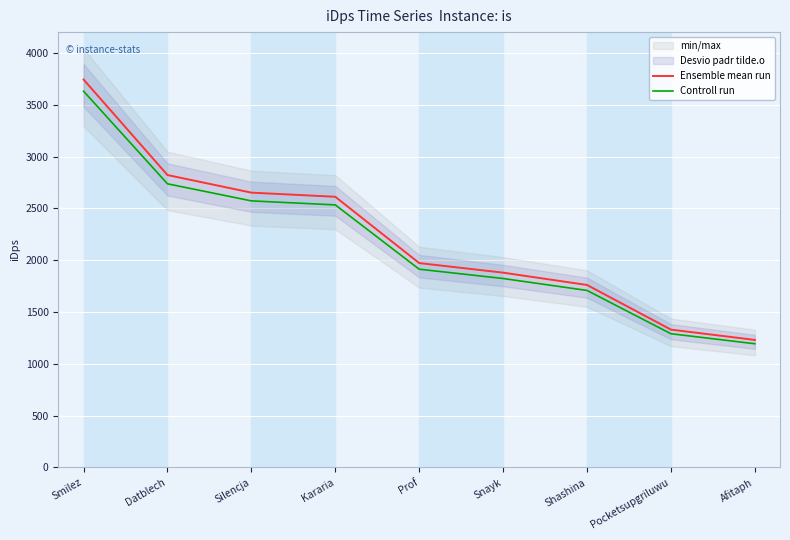

How many lines are shown in the chart?

2